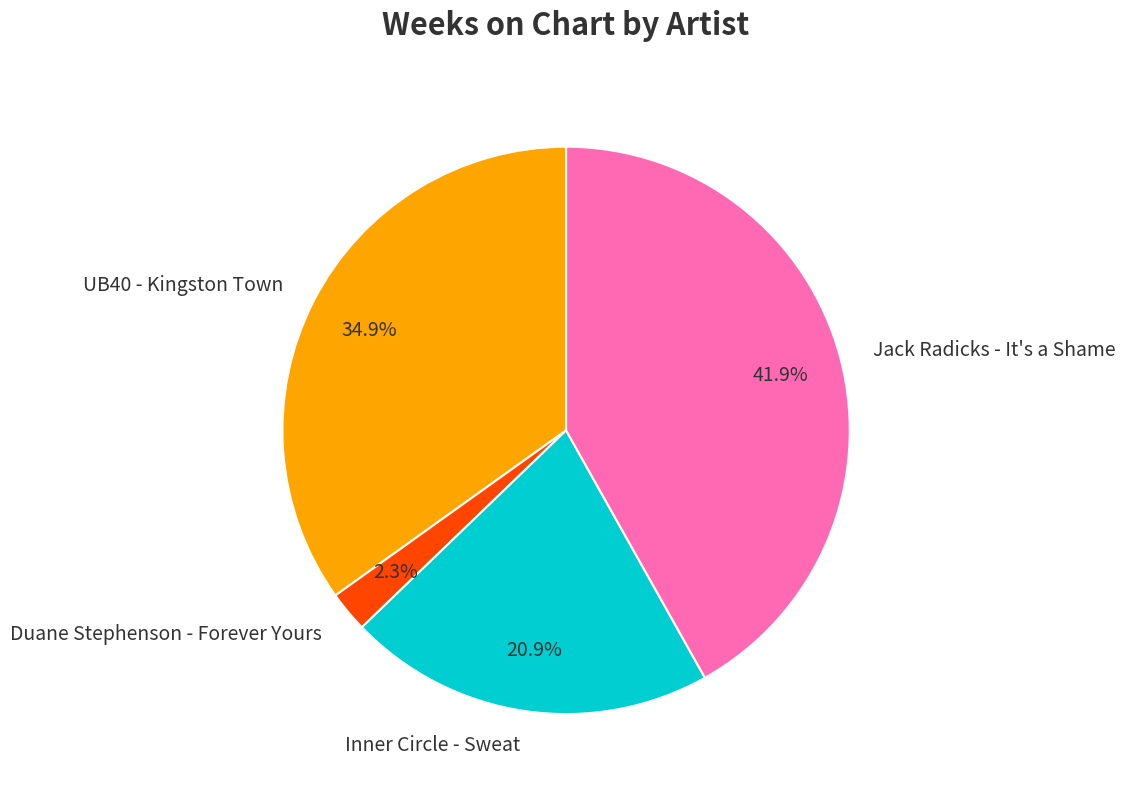

True or false: Inner Circle - Sweat accounts for 21% of the total.

True